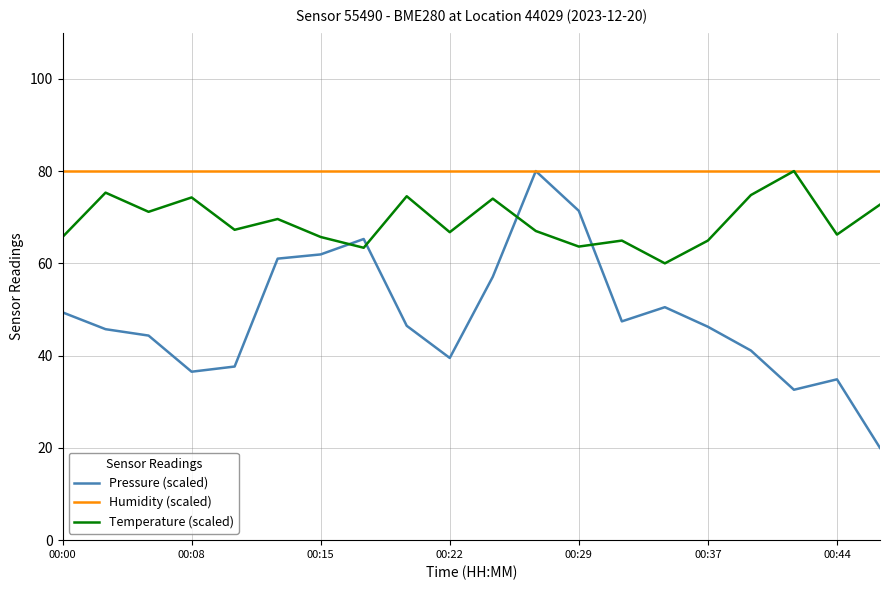

What is the difference between the second highest and minimum values in the Temperature (scaled) series?

15.3